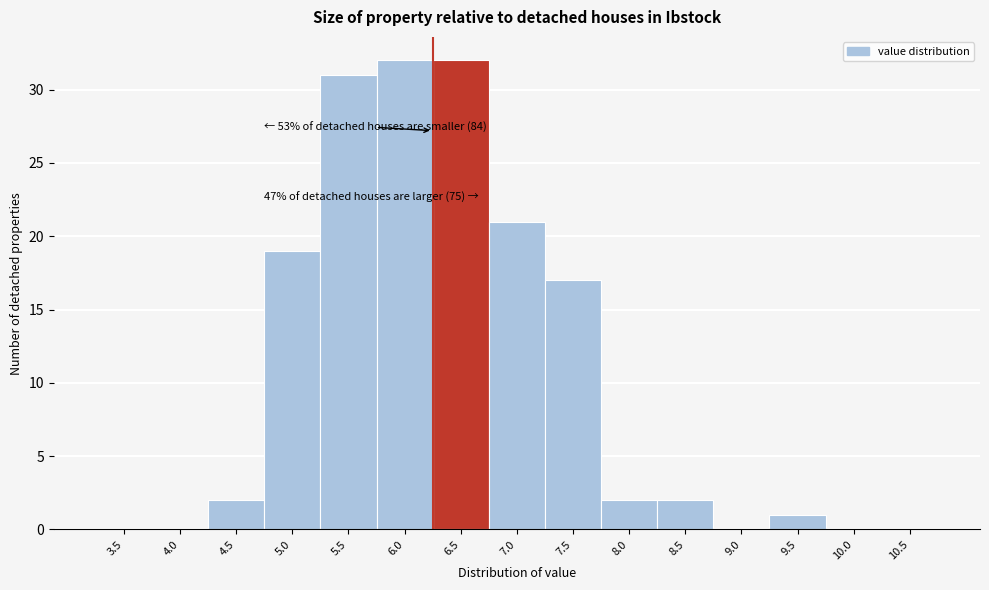

Reading left to right, transcribe all the data shown in this chart.

3.5=0	4.0=0	4.5=2	5.0=19	5.5=31	6.0=32	6.5=32	7.0=21	7.5=17	8.0=2	8.5=2	9.0=0	9.5=1	10.0=0	10.5=0